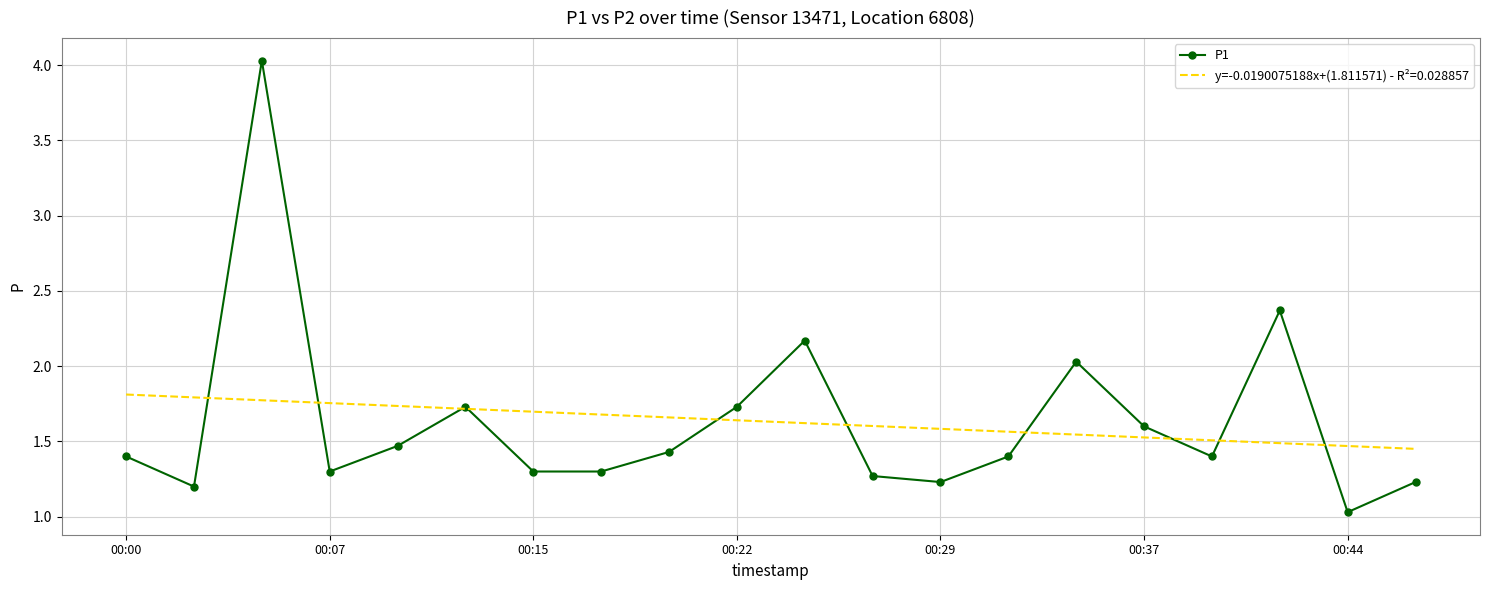

What is the minimum value shown in the chart?

1.0